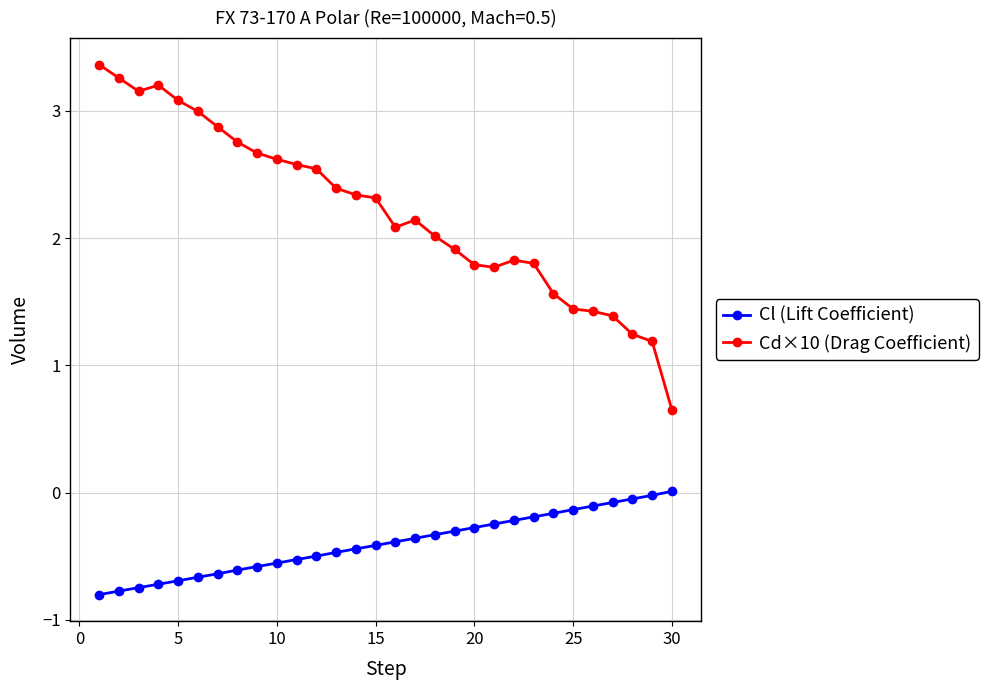

What is the average value of the Cd×10 (Drag Coefficient) series?

2.2